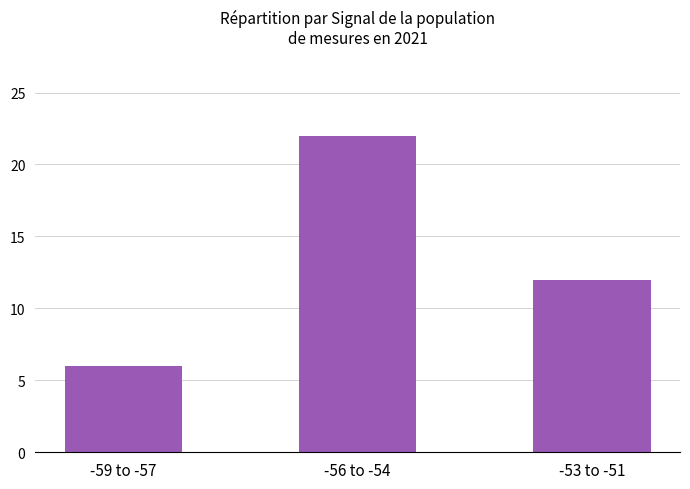

What is the sum of the values at -53 to -51 and -59 to -57?

18